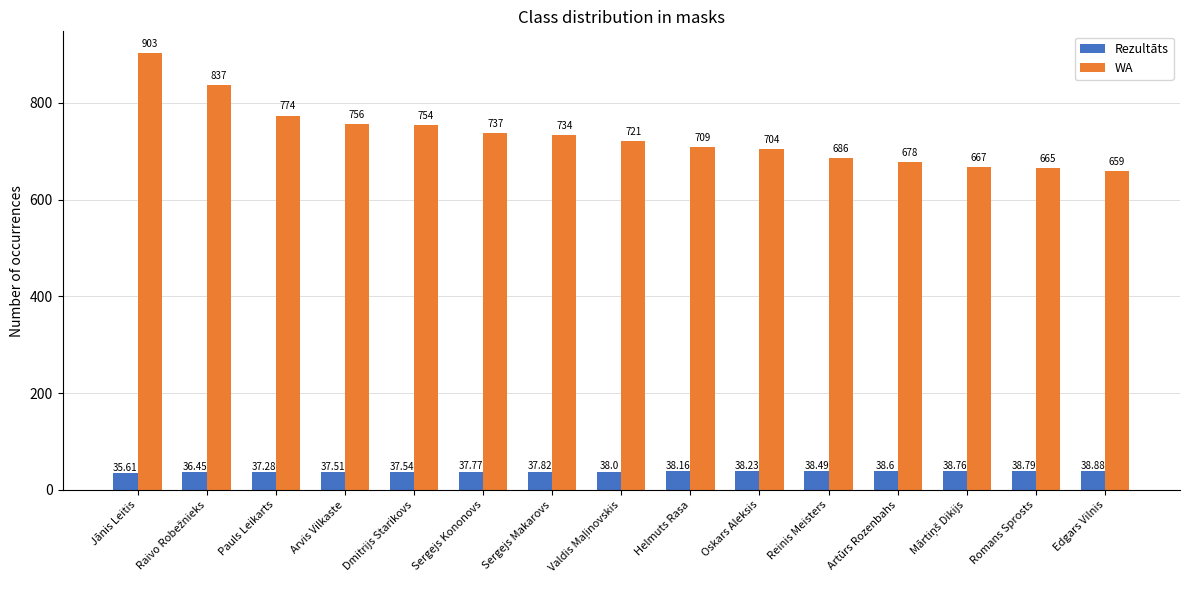

What is the total value across all series at Dmitrijs Starikovs?

791.5